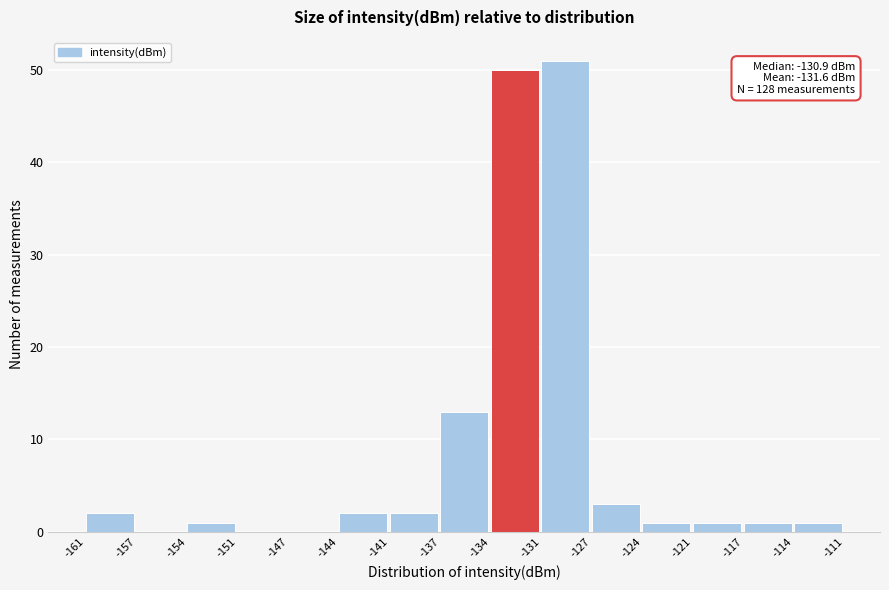

Over which range of the x-axis is the bar tallest?

-131 to -127